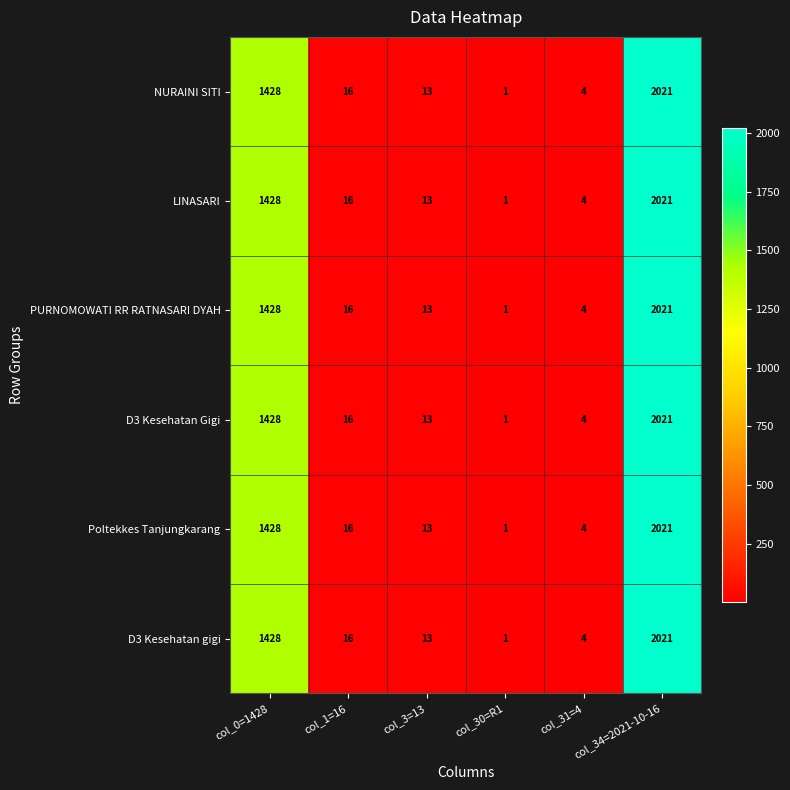

List the labels in order of PURNOMOWATI RR RATNASARI DYAH value, largest first.

col_34=2021-10-16, col_0=1428, col_1=16, col_3=13, col_31=4, col_30=R1